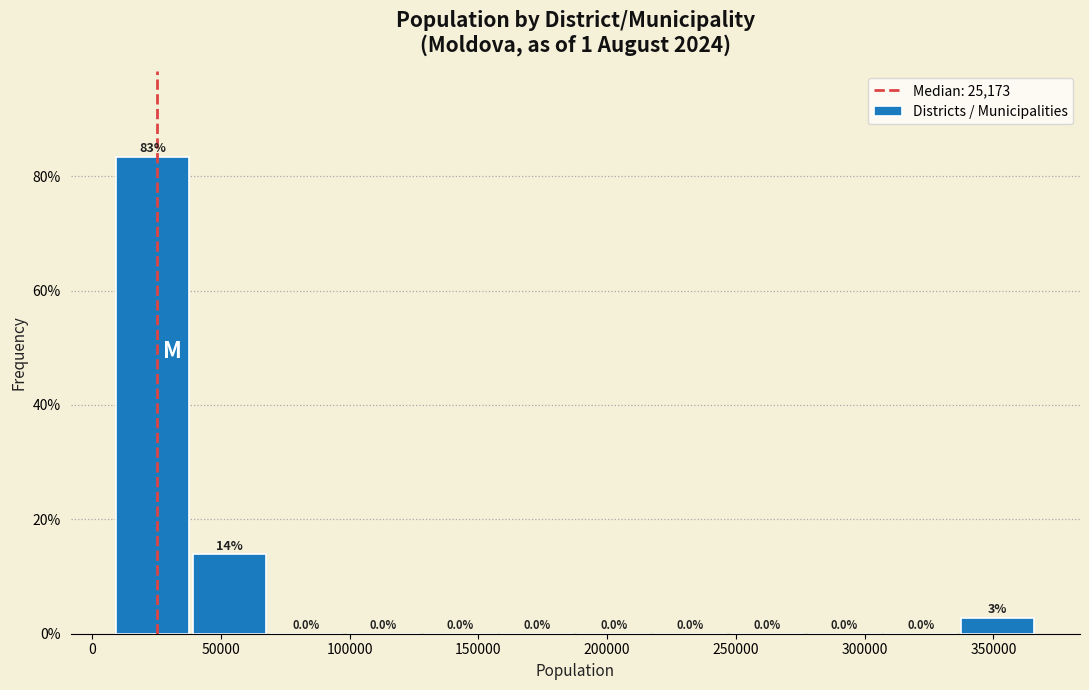

Over which range of the x-axis is the bar tallest?

10000 to 40000